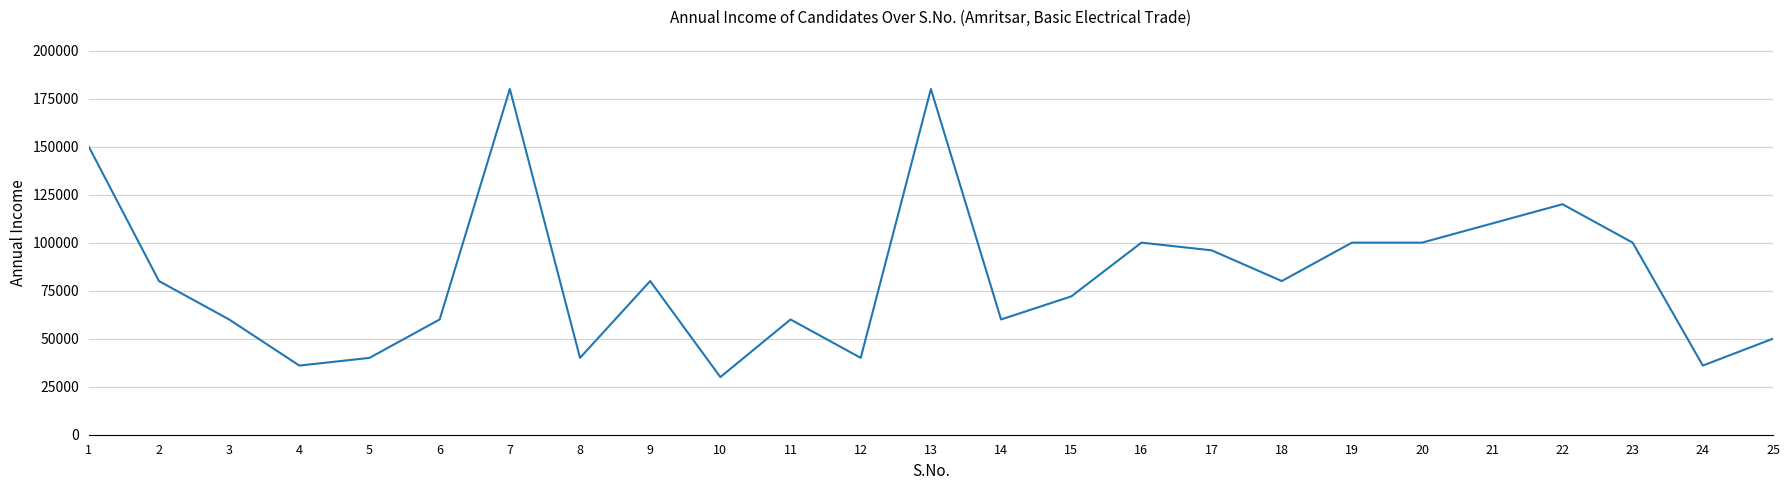

True or false: the data shows 100000 at 20.

True